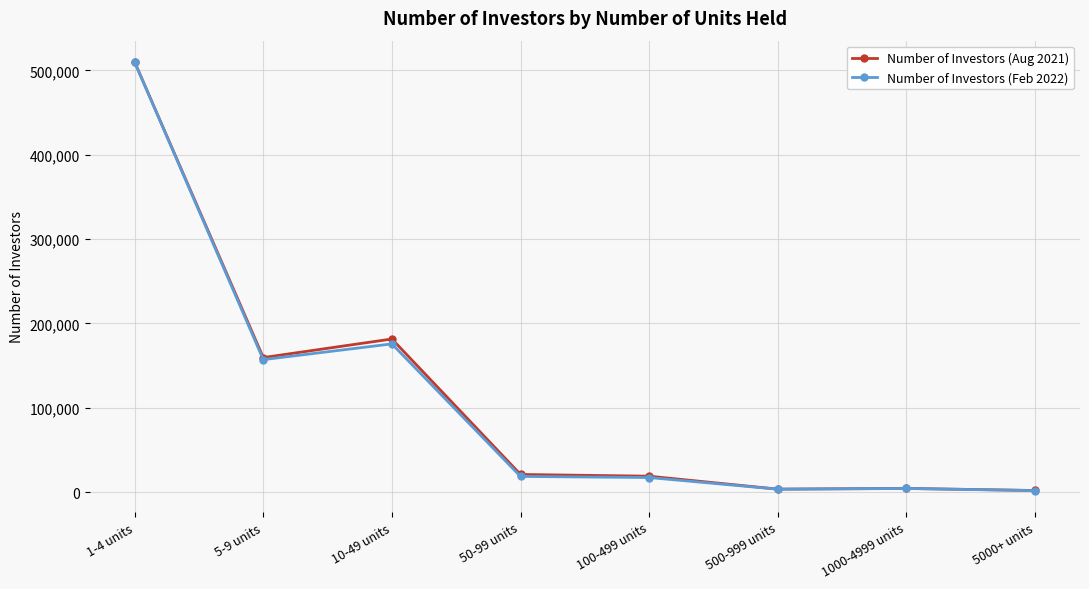

At how many categories does at least one series exceed 36205?

3